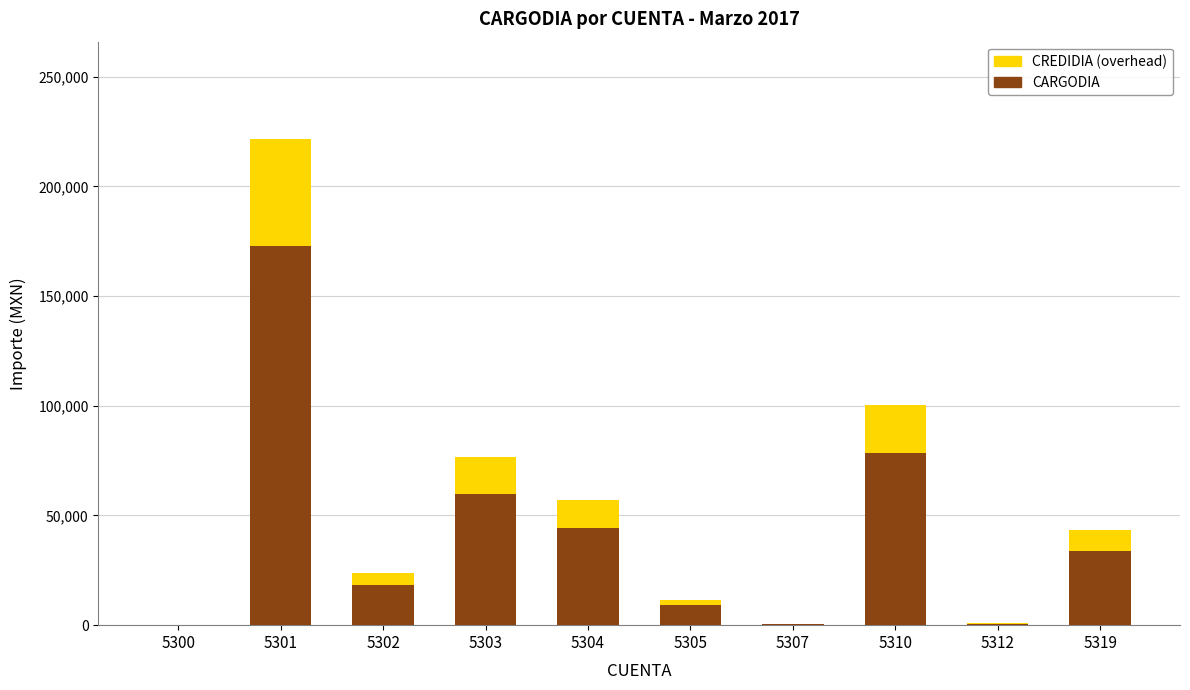

The value of CARGODIA at 5302 is 9295.1. True or false?

False